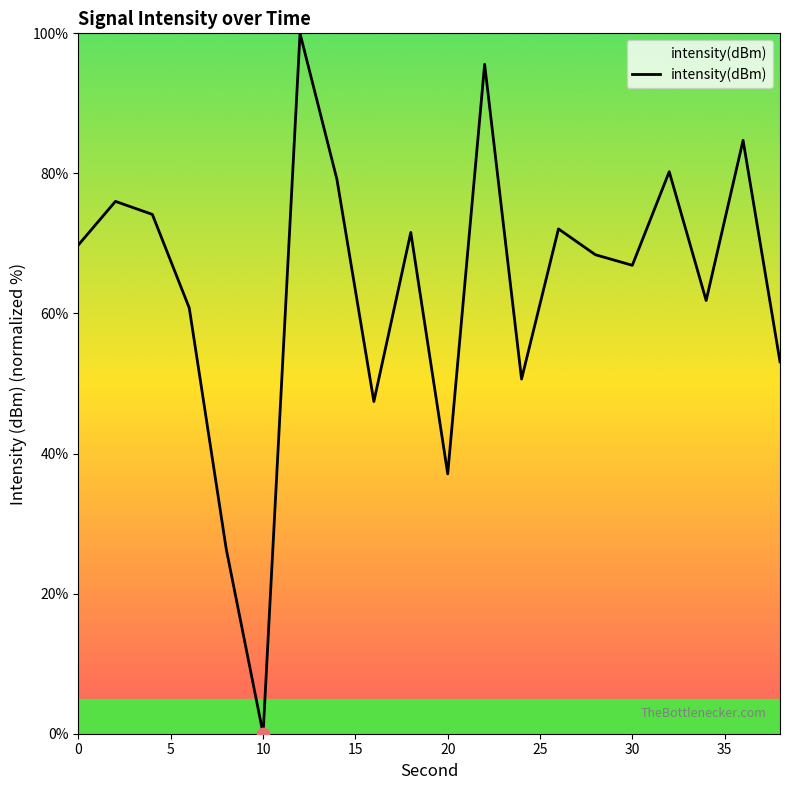

What is the maximum value shown in the chart?

100.0